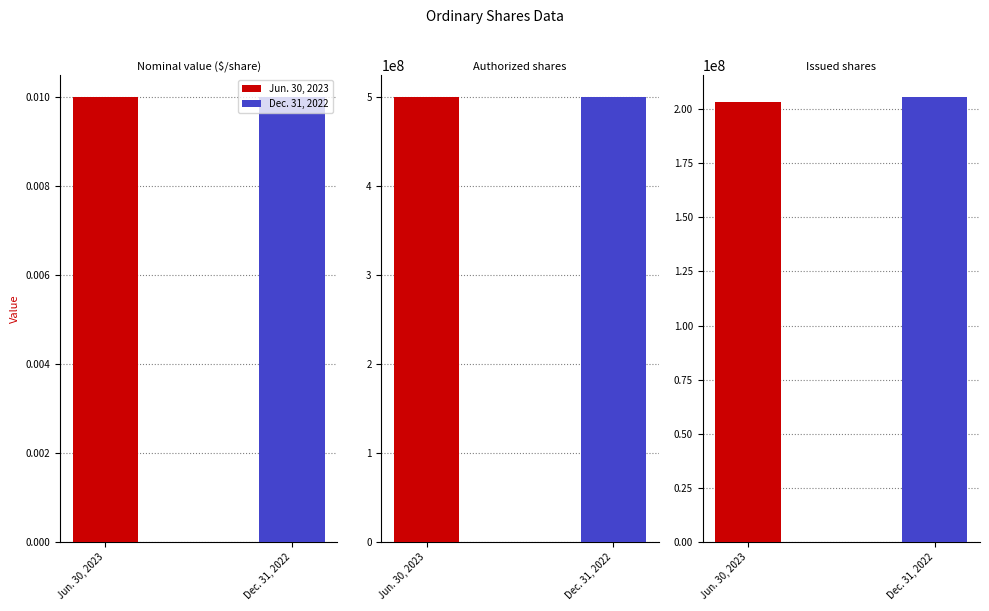

List the series in order of their peak value, lowest first.

Jun. 30, 2023, Dec. 31, 2022